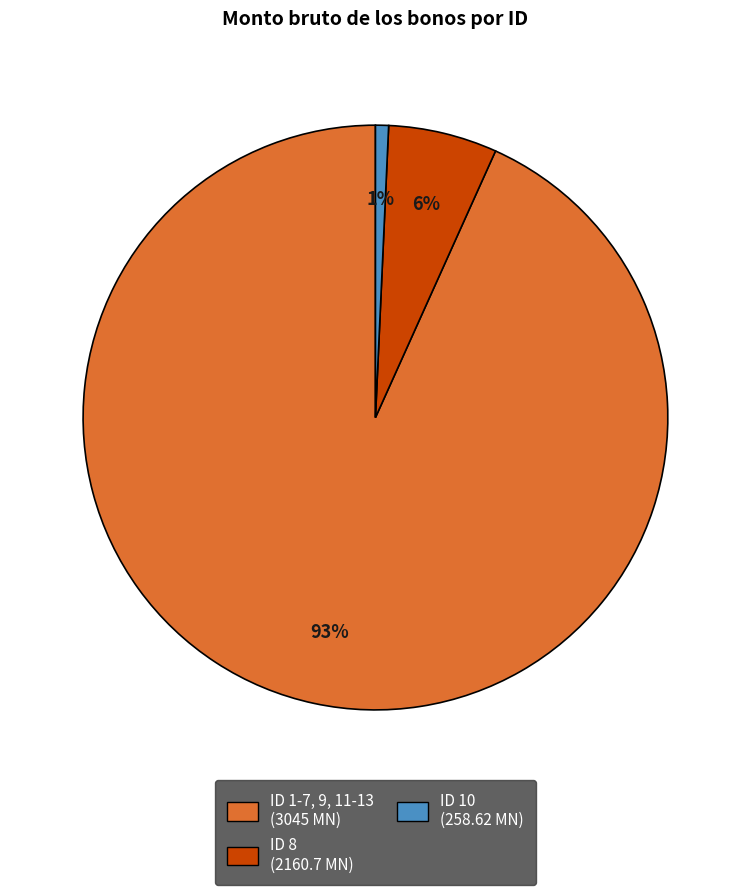

To the nearest percent, what is the average slice percentage?

33%